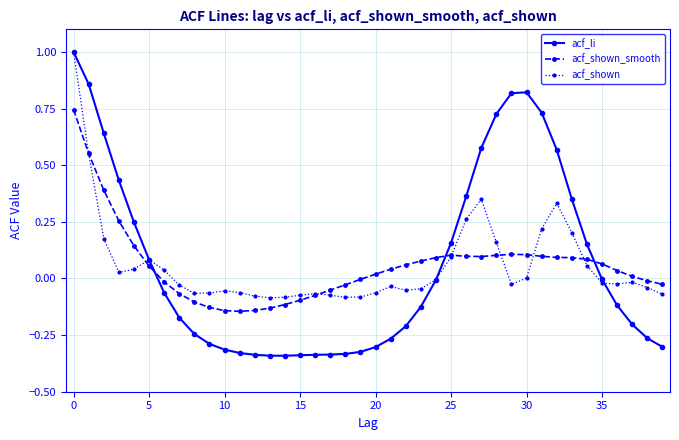

True or false: acf_shown has more than 0 points higher than both neighbors.

True